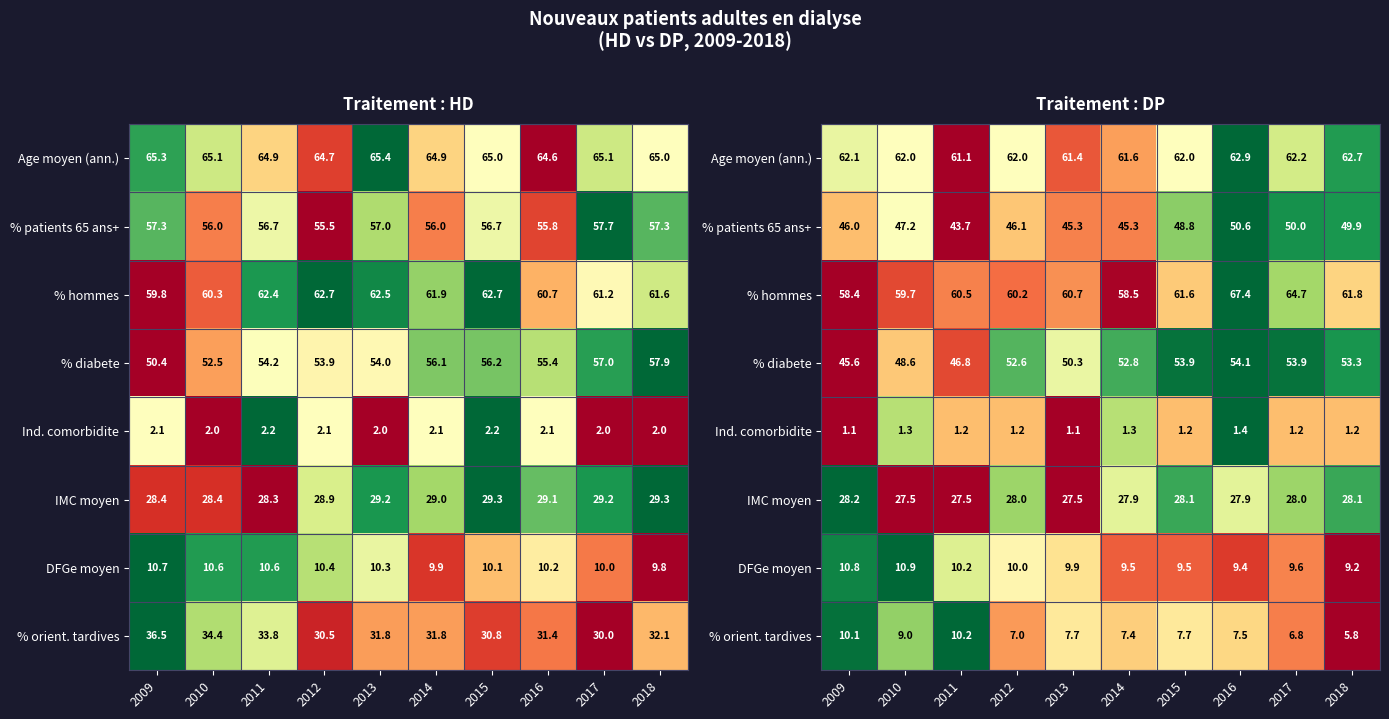

Count the number of categories in the chart.

10